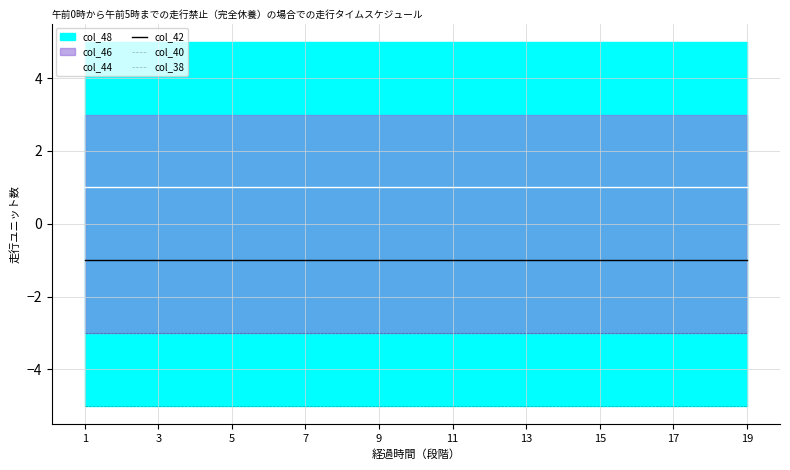

Is the value of col_42 at 15 greater than the value of col_40 at 14?

Yes